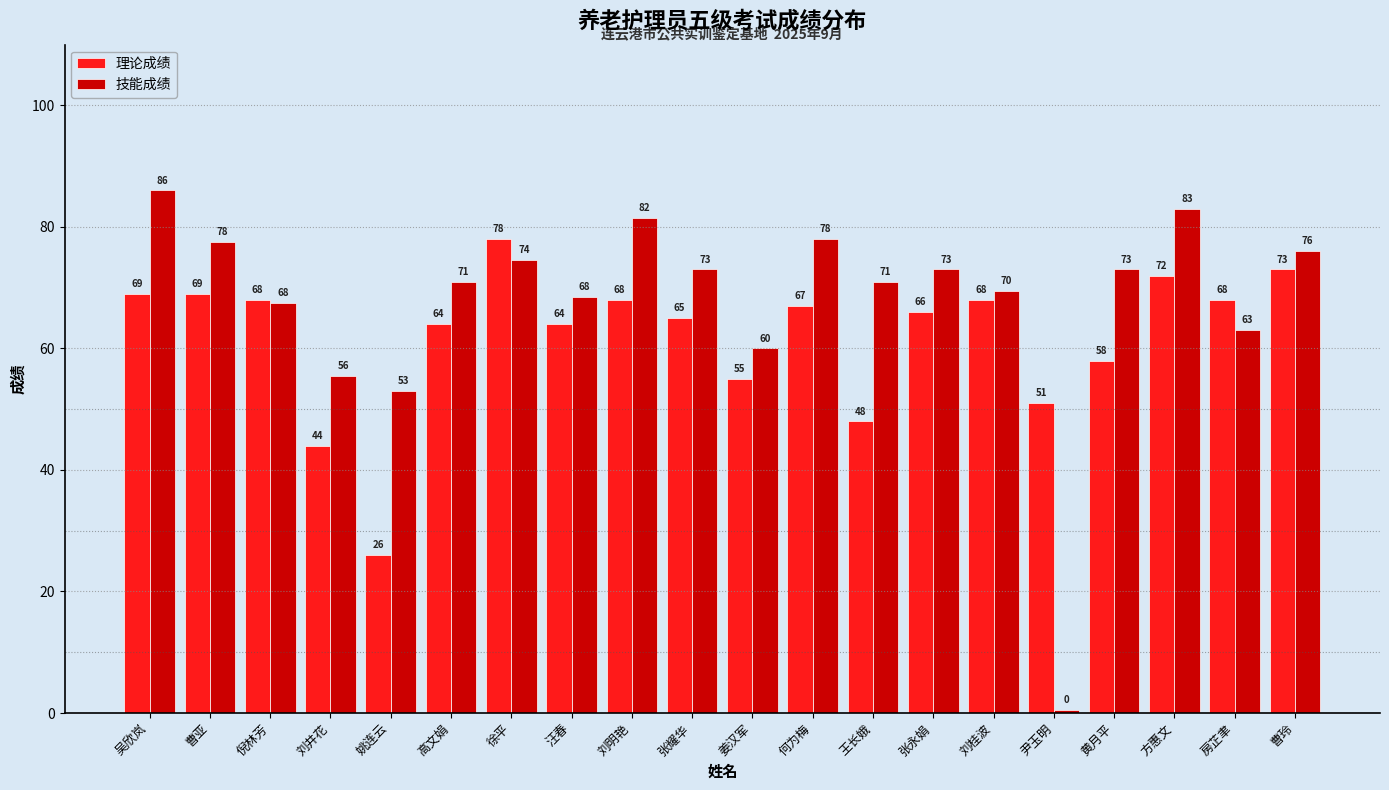

Which category has the highest value in the 理论成绩 series?

徐平